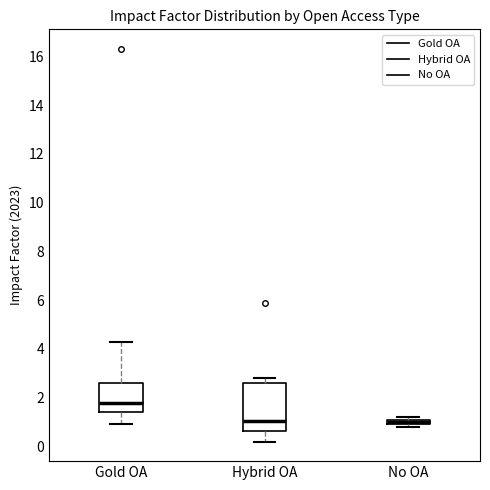

Where does the lower whisker of the box for Gold OA end on the y-axis? The values are not printed on the chart, so give them approximately, as read against the axis.

1.0